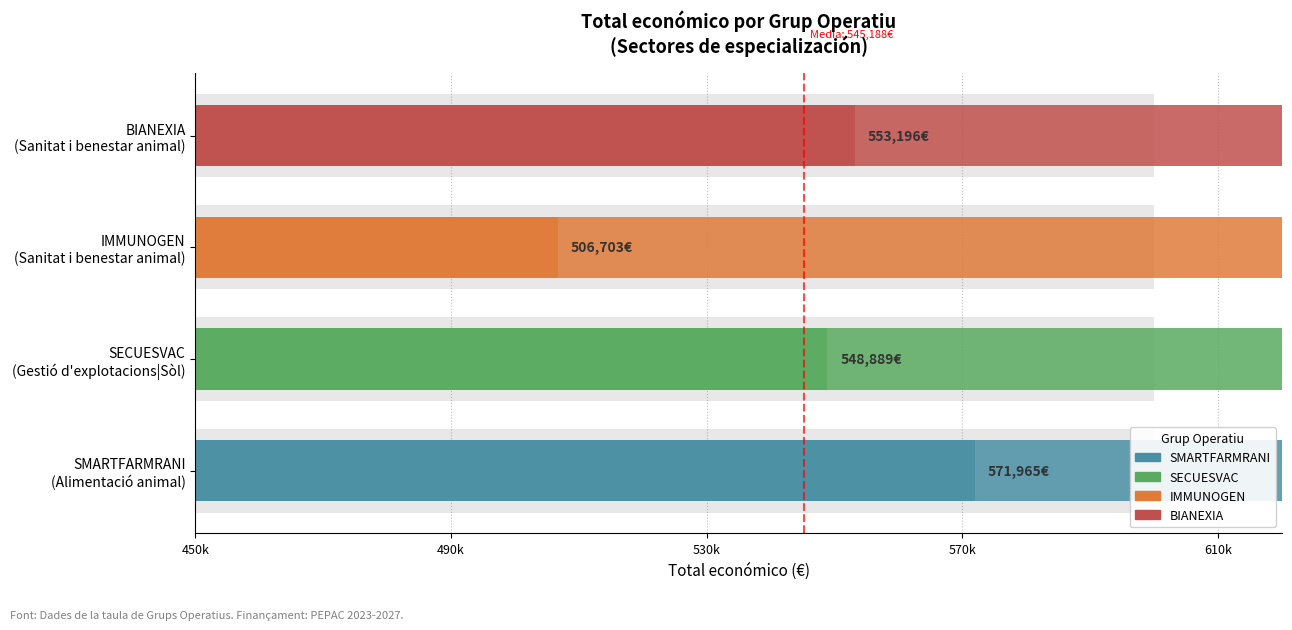

What is the approximate value at BIANEXIA (Sanitat i benestar animal), to the nearest 10?

553200